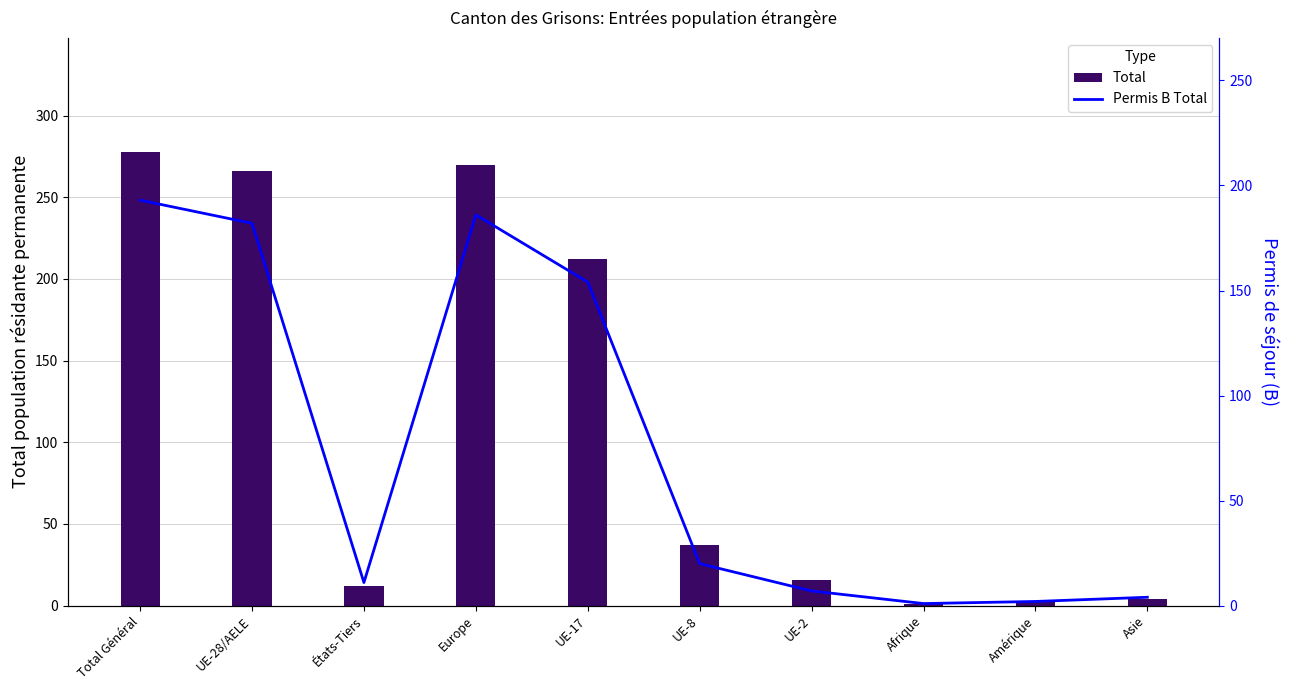

What are all the series names shown in the legend?

Total, Permis B Total